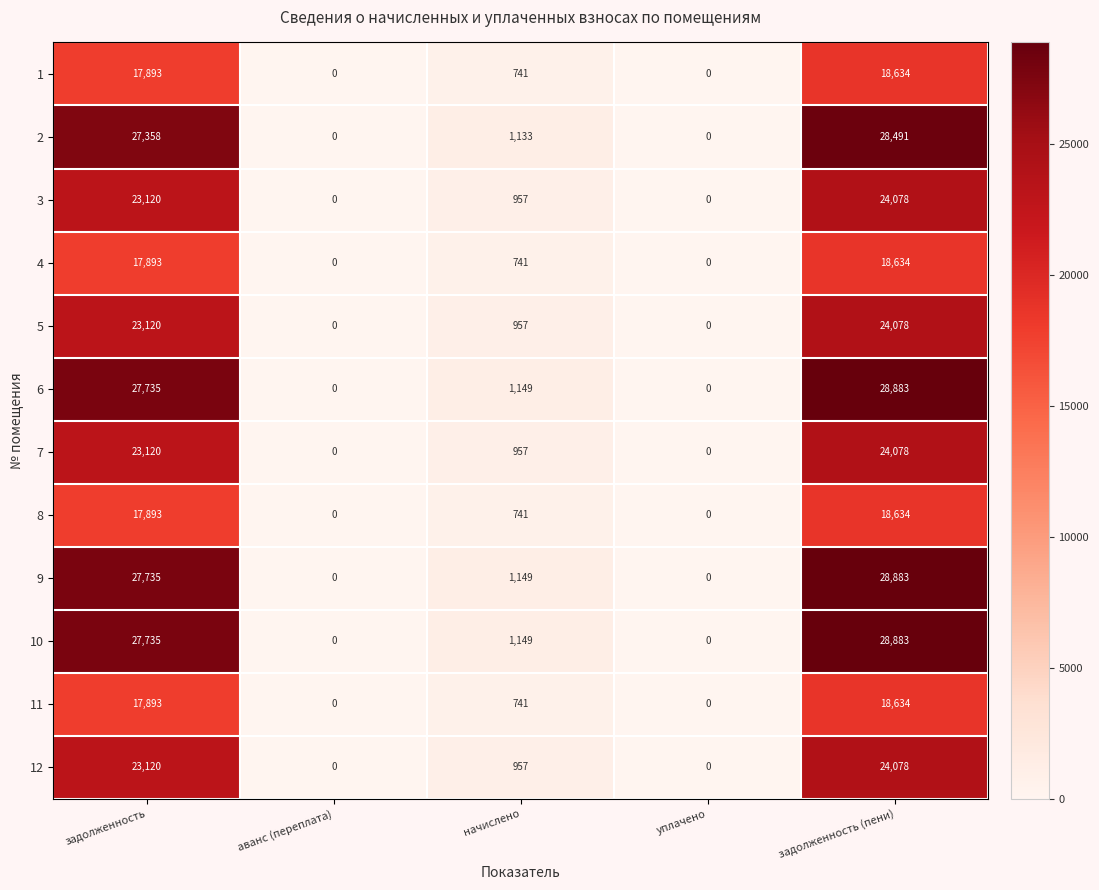

What is the spread (max minus min) of values at задолженность?

9842